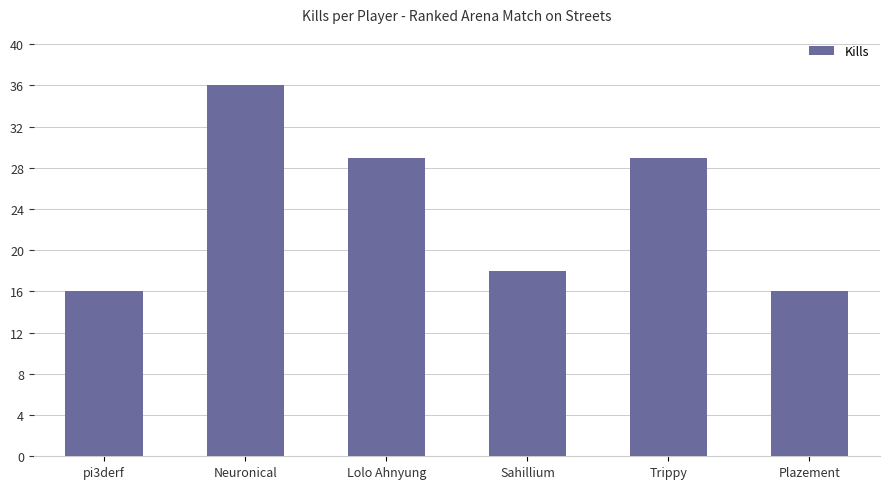

Between Trippy and Neuronical, which is larger?

Neuronical